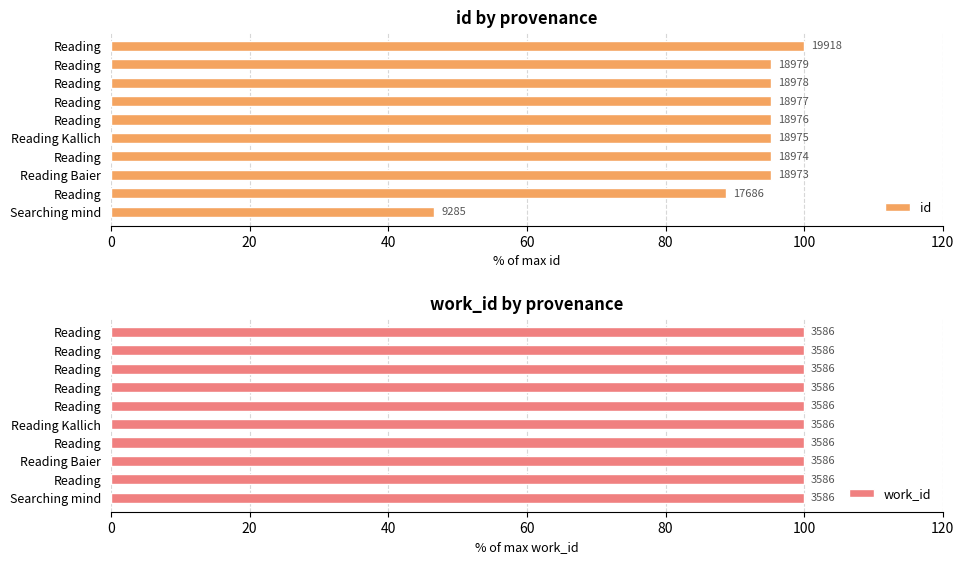

What is the difference between the maximum and minimum values in the id series?

53.4